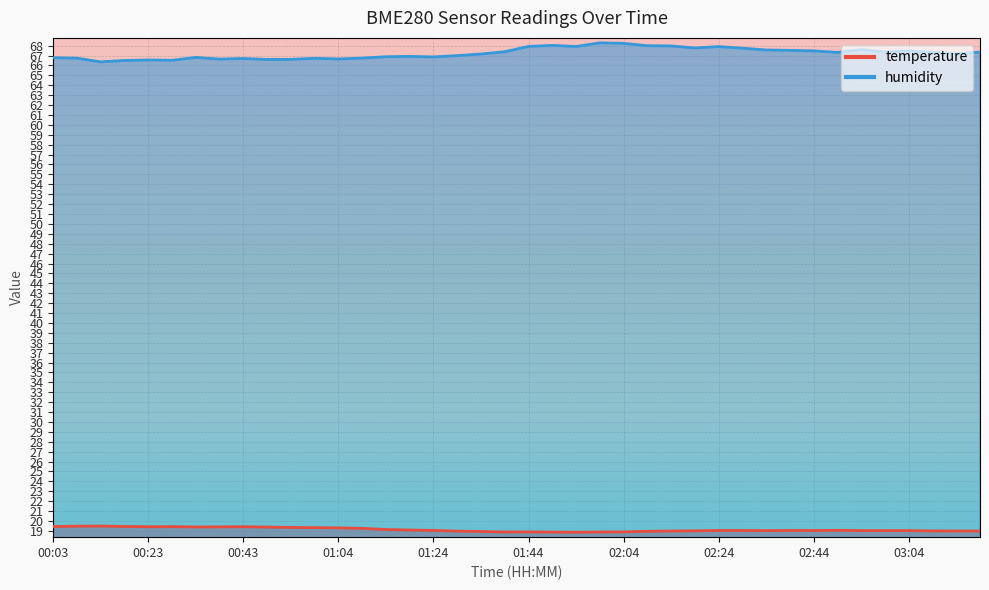

True or false: humidity has a value of 105.0 at 01:19.

False